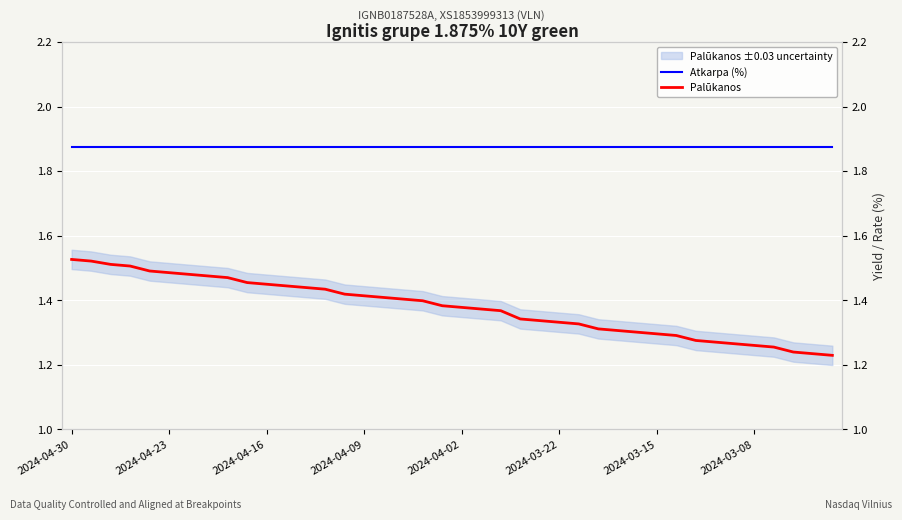

How many distinct data groups are displayed?

2